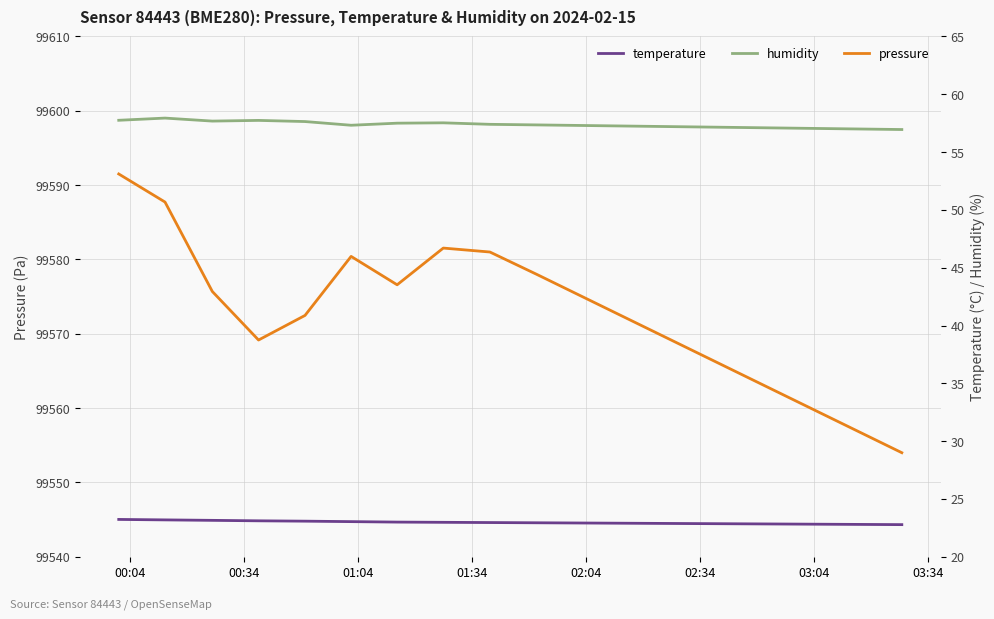

What is the maximum value for pressure?

99591.5